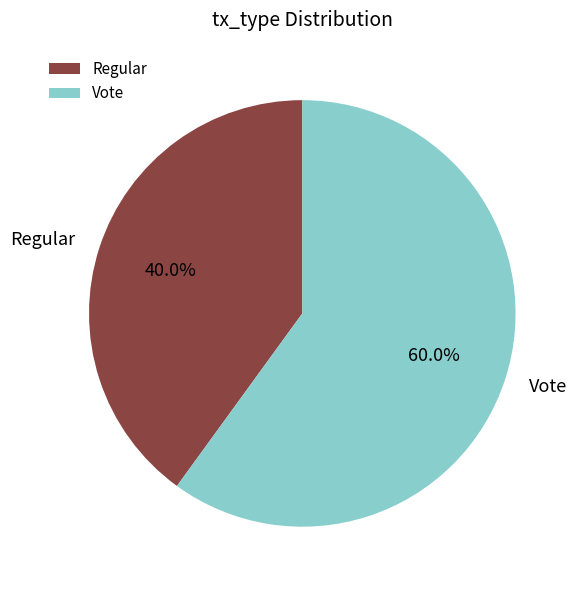

To the nearest percent, what portion does Regular represent?

40%